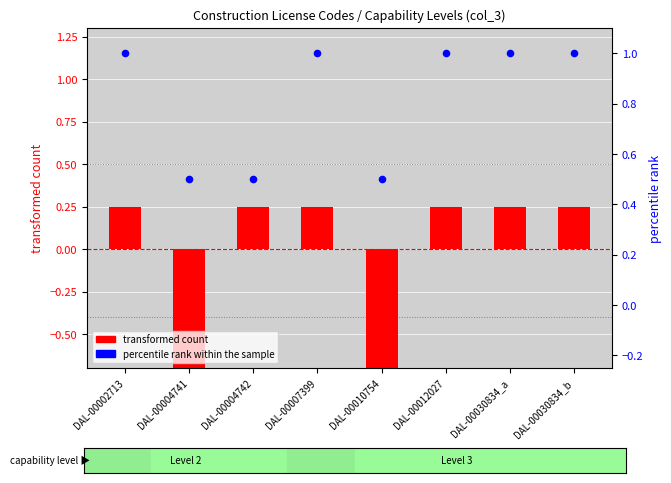

What are all the series names shown in the legend?

transformed count, percentile rank within the sample